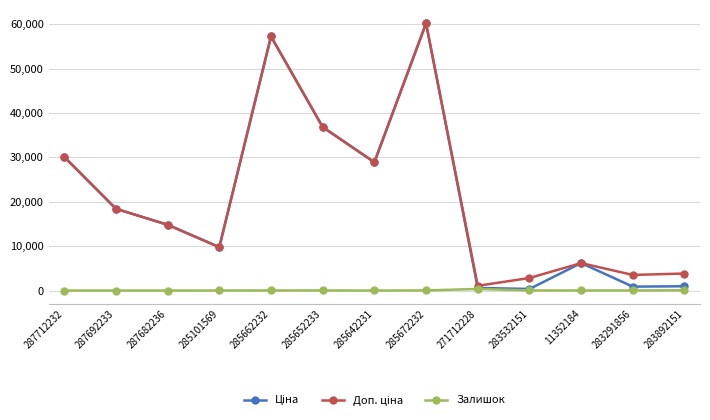

True or false: Залишок has a value of 15.0 at 283532151.

True